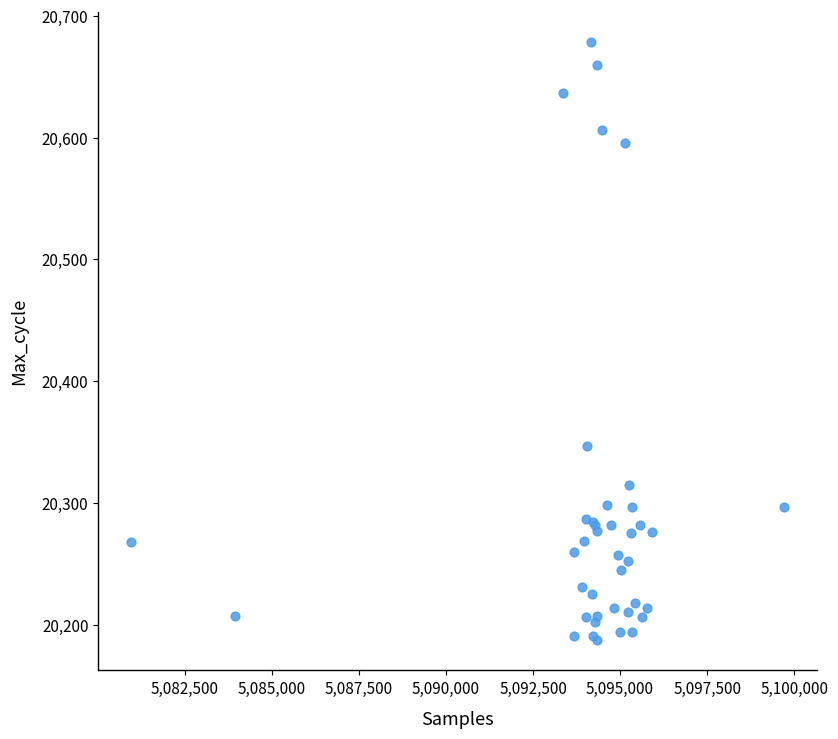

What Y value in the scatter plot is closest to 20433?

20347